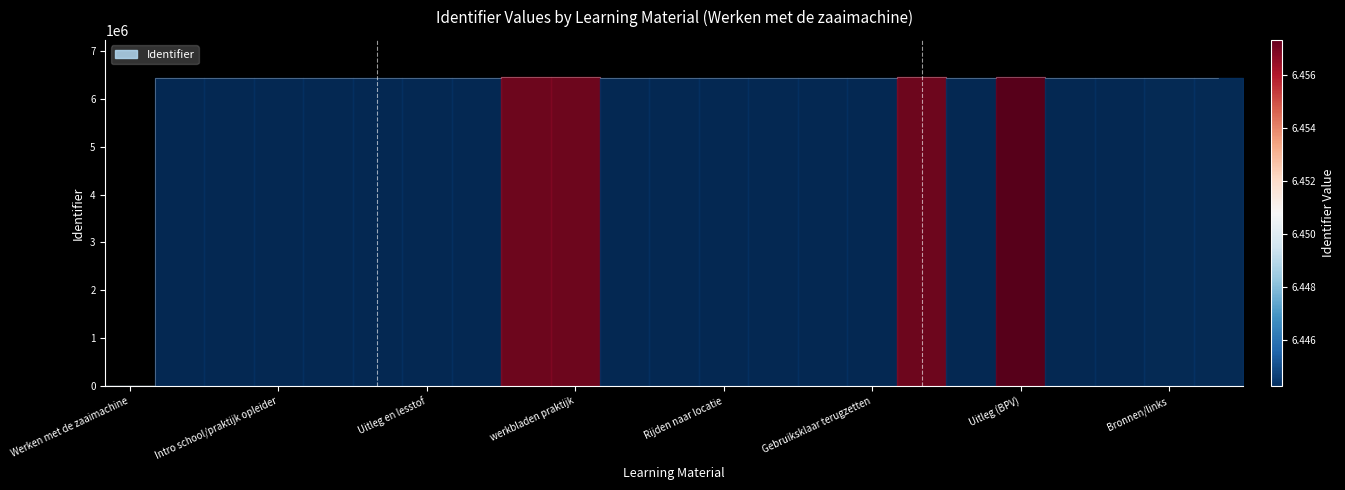

What is the value of the 11th point from the left?

6444297